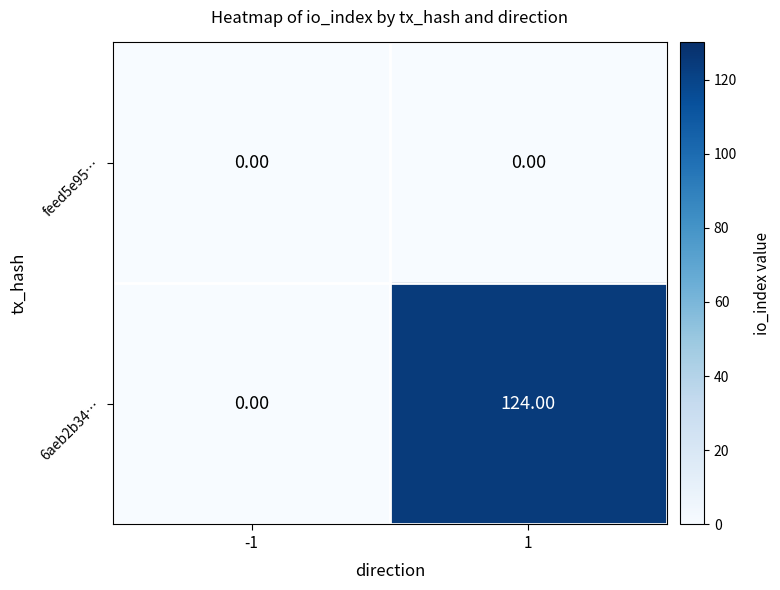

Which series has the largest range (max minus min)?

6aeb2b34…